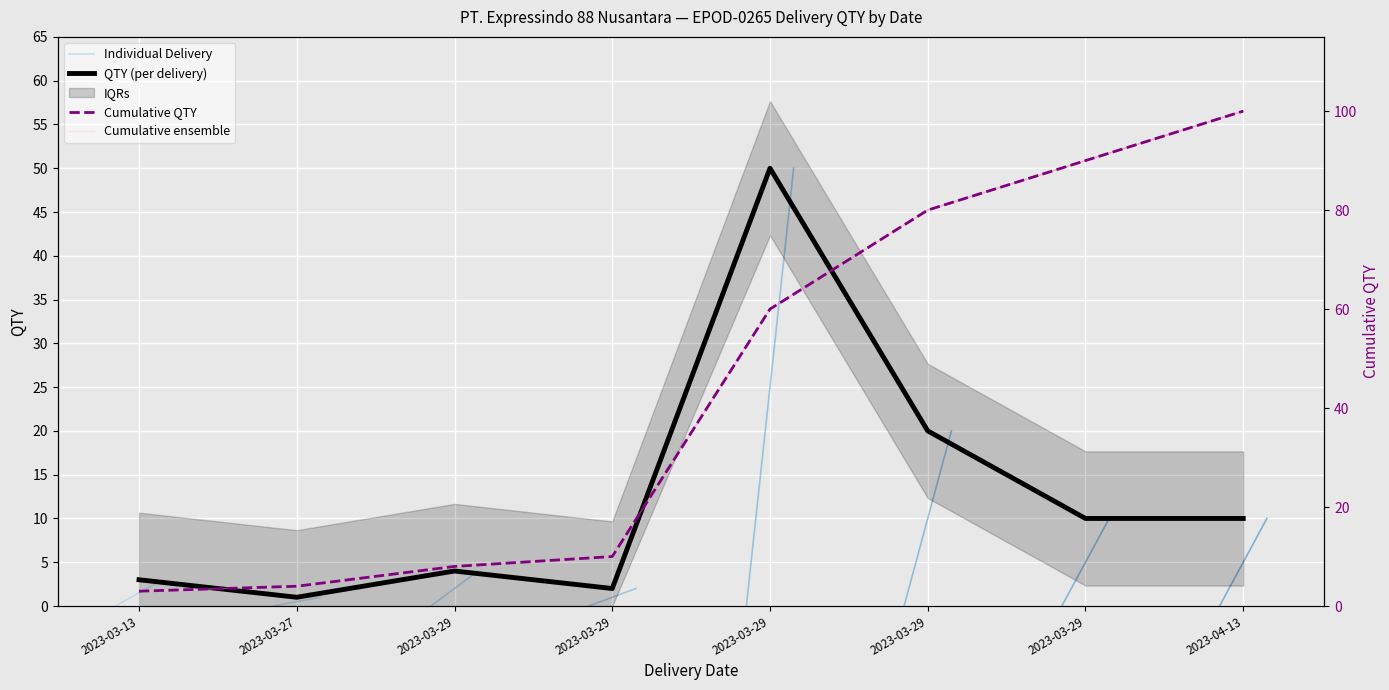

True or false: Cumulative QTY has a value of 55 at 2023-03-29.

False